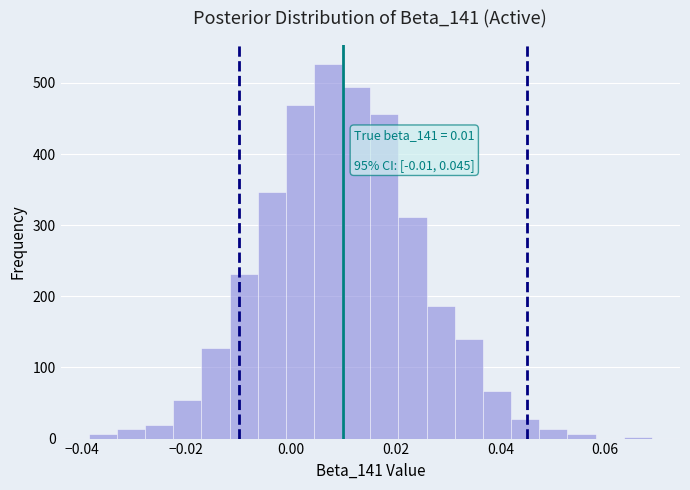

Read against the x-axis, roughly where is the centre of the tallest bar?

0.008